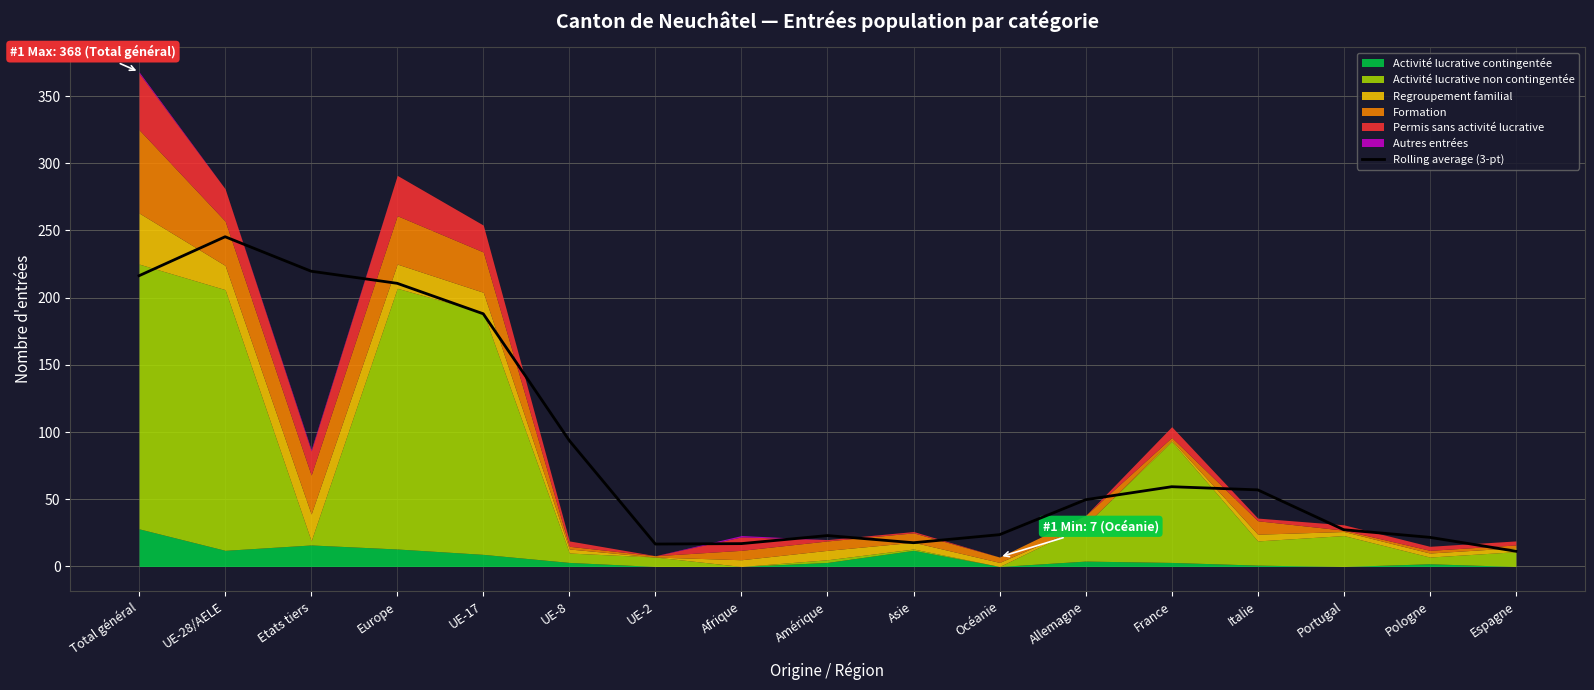

What is the lowest value of the Rolling average (3-pt) series?

11.3